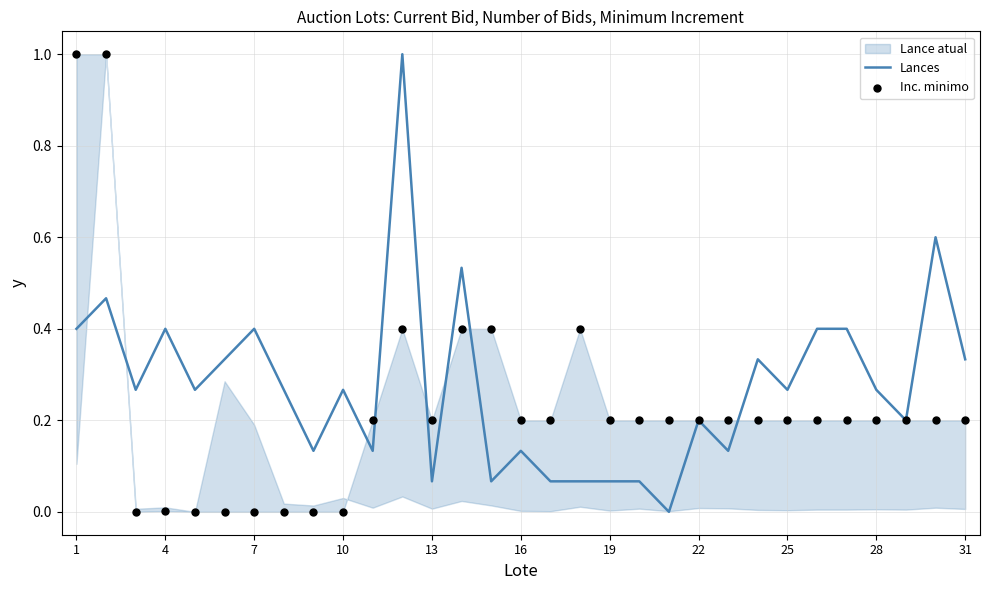

True or false: Lances has a value of 0.2 at 31.

False